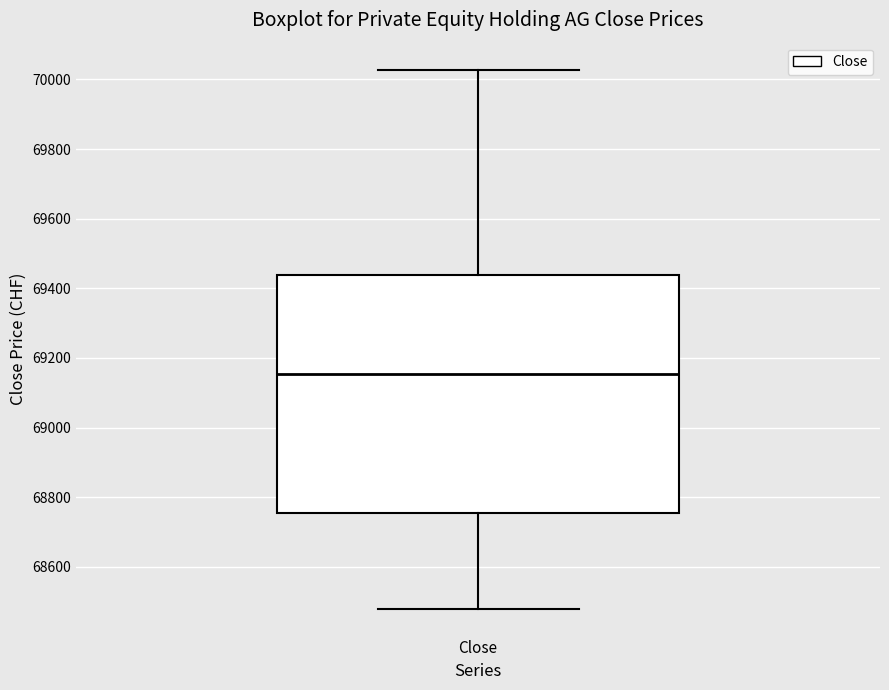

Transcribe this box plot: give where the median line is, the range the box spans, and where the two whiskers end, as read against the y-axis. The values are not printed on the chart, so give them approximately, as read against the axis.

median 69160, box 68760 to 69440, whiskers 68480 to 70020